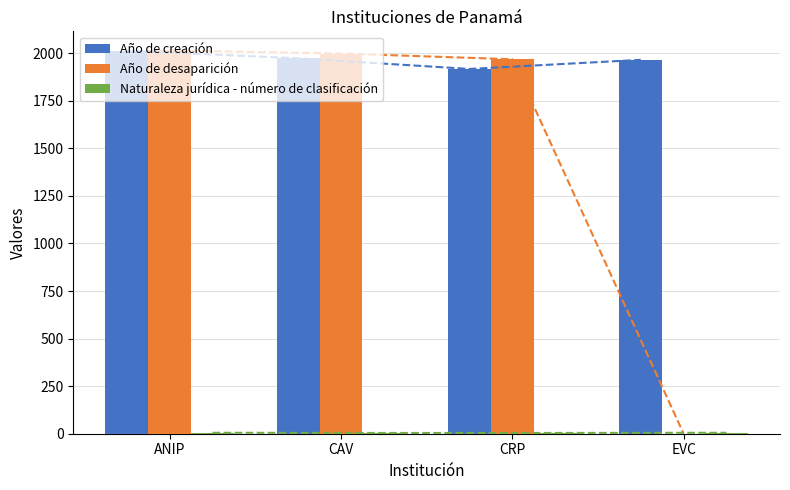

What is the sum of all Año de creación values?

7868